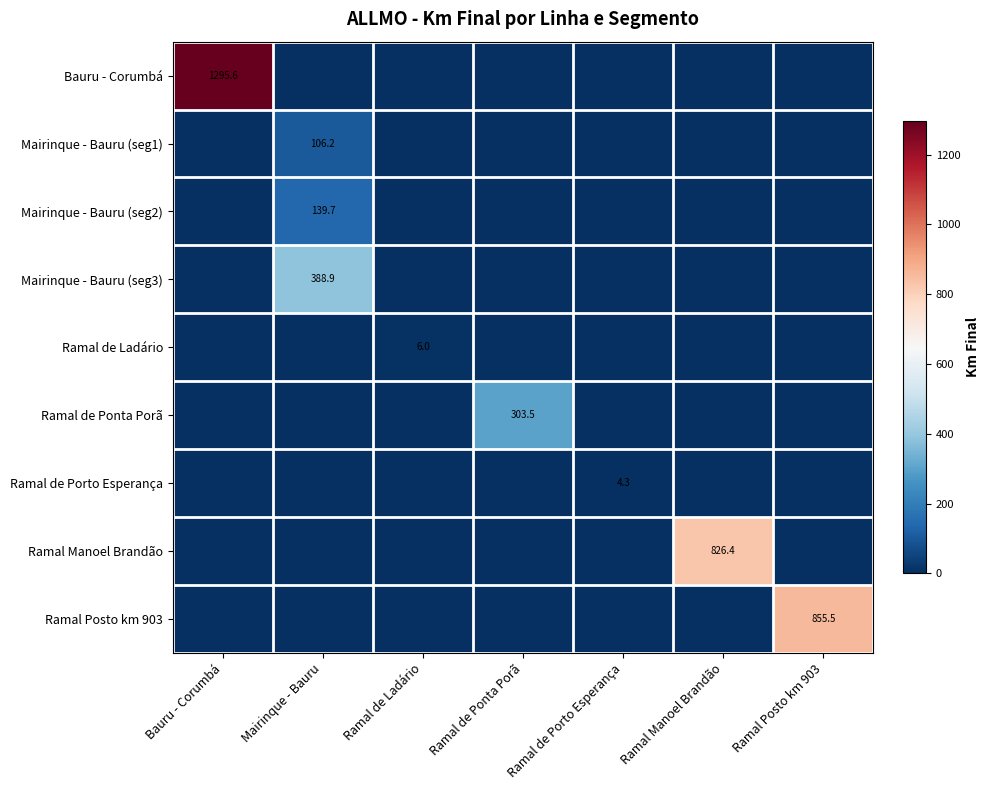

How many categories are shown in the chart?

7